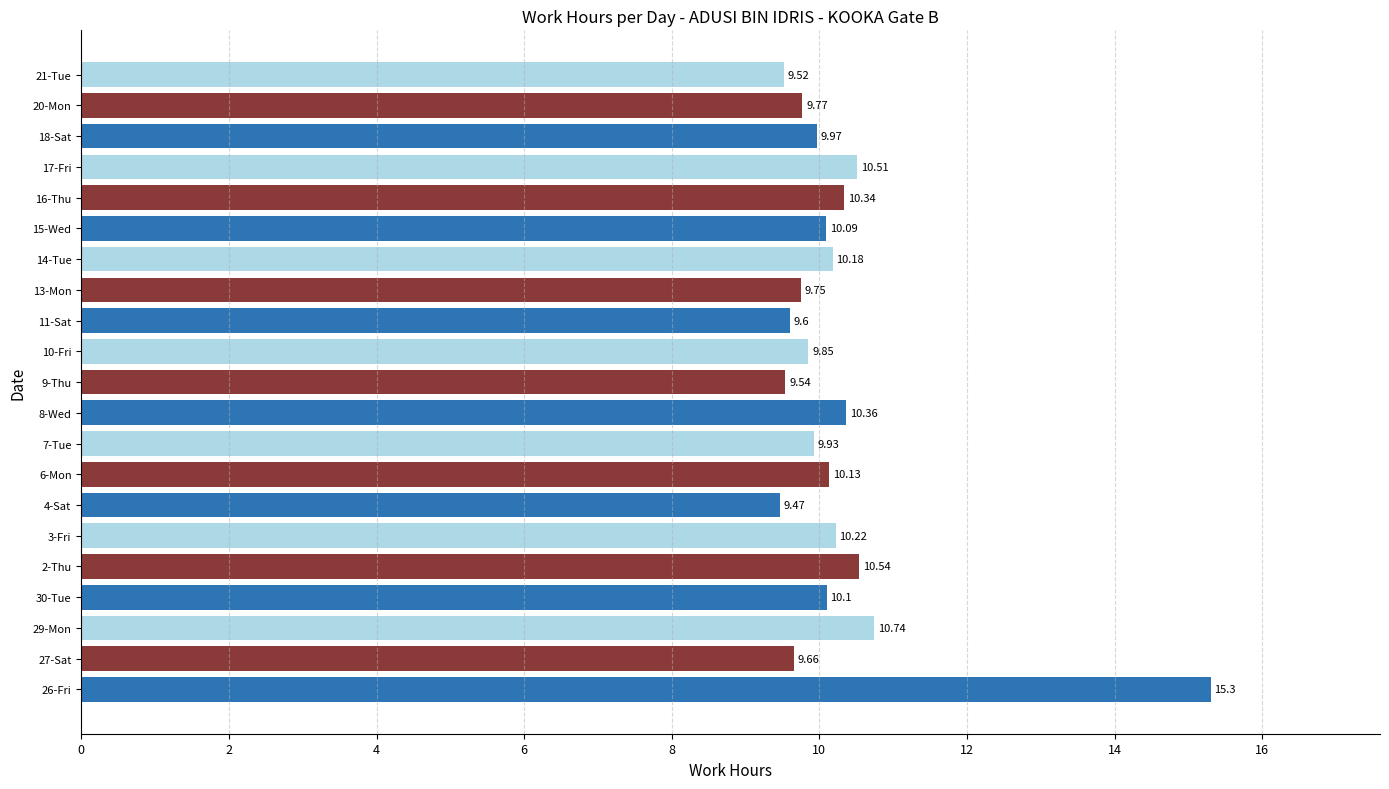

Which has a higher value, 14-Tue or 4-Sat?

14-Tue